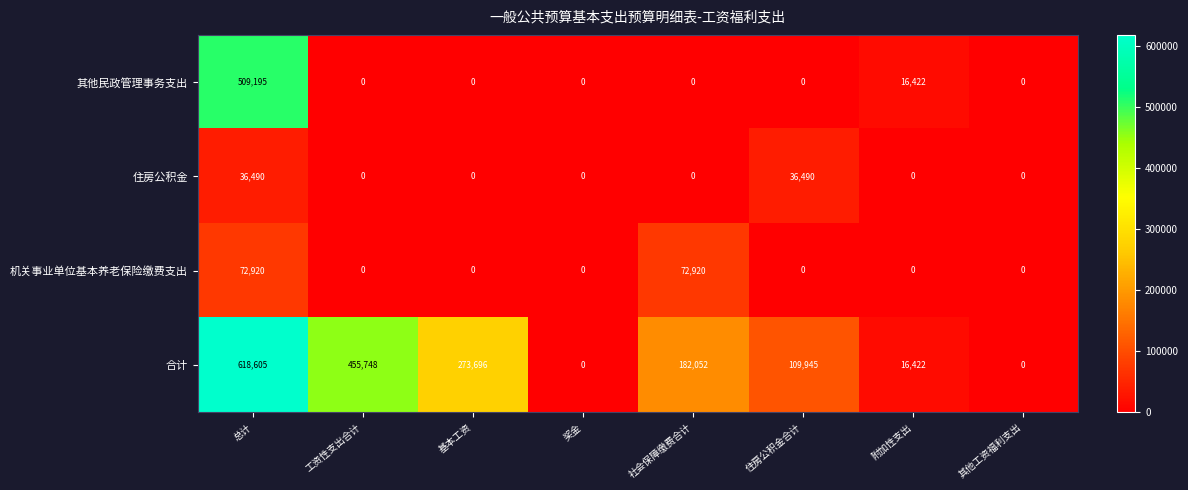

Which series changed the most between 基本工资 and 奖金?

合计